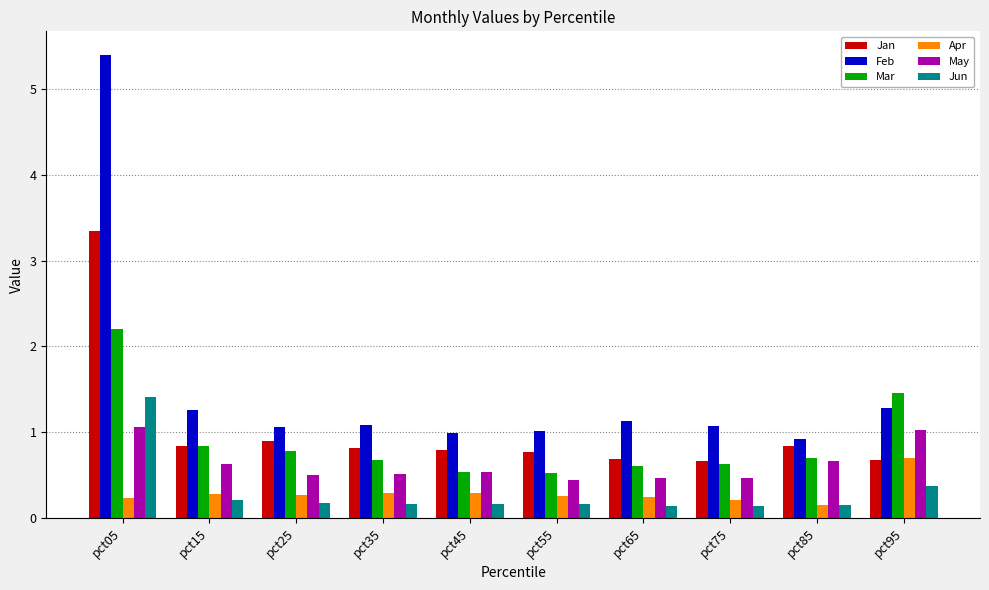

Are the bars horizontal?

No